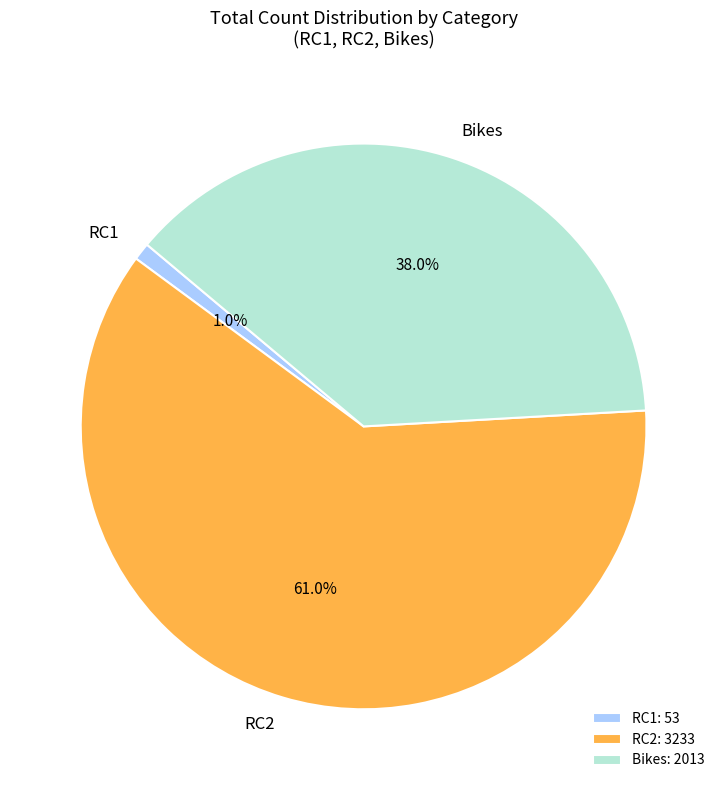

Which slice is the smallest?

RC1